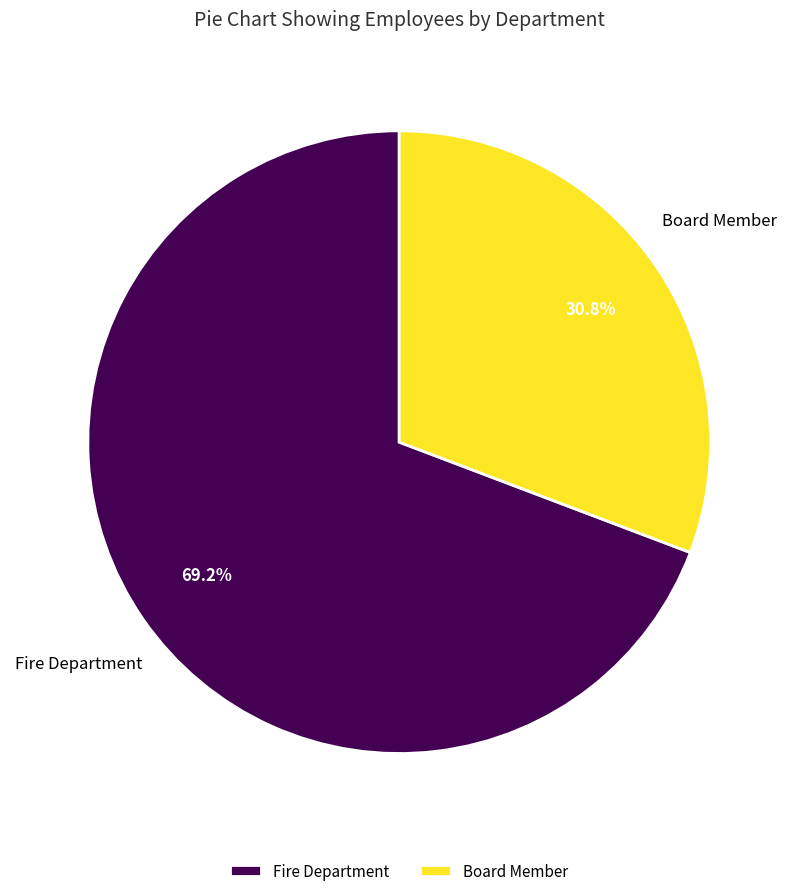

Is the sum of Fire Department and Board Member greater than half?

Yes